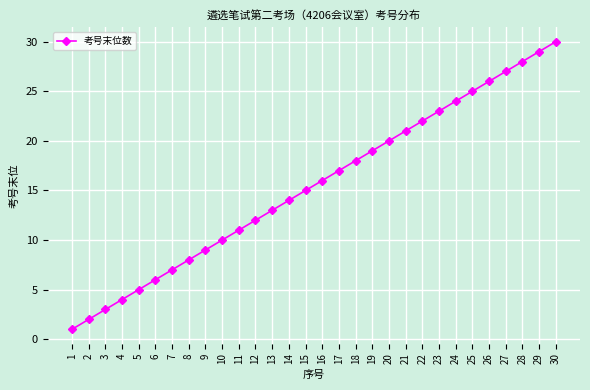

How many lines are shown in the chart?

1